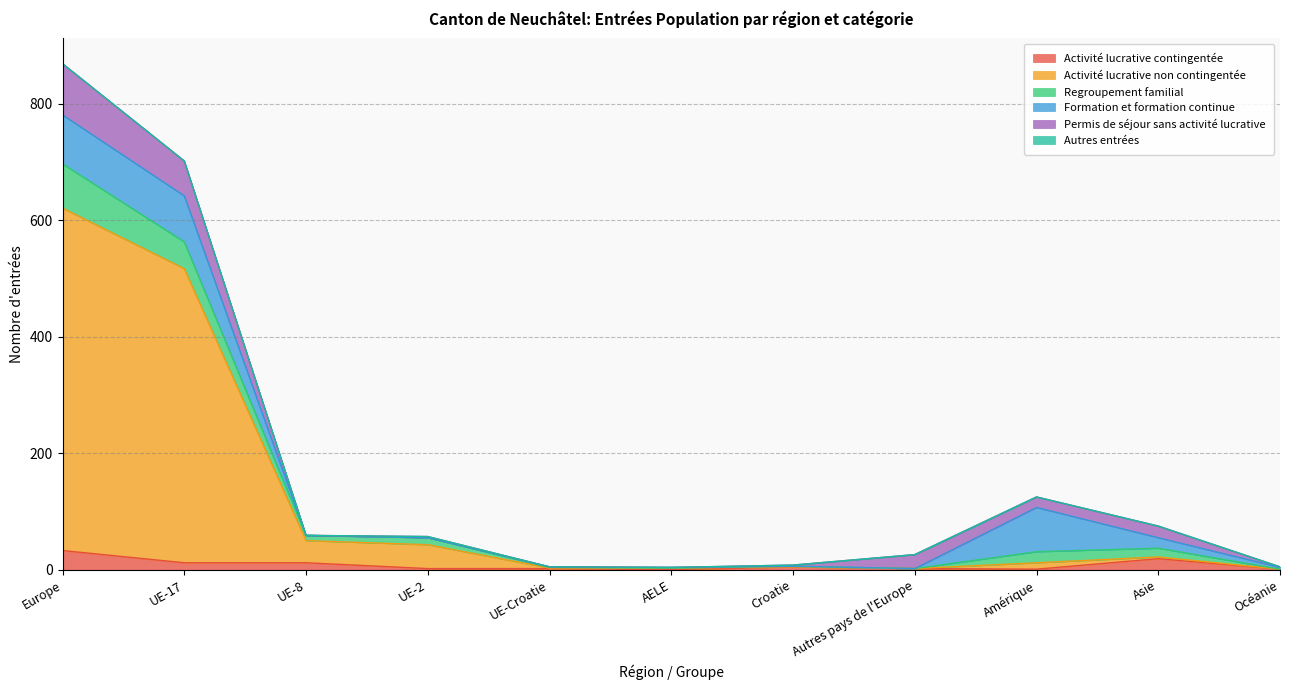

How many interior local peaks does the Regroupement familial series have?

3